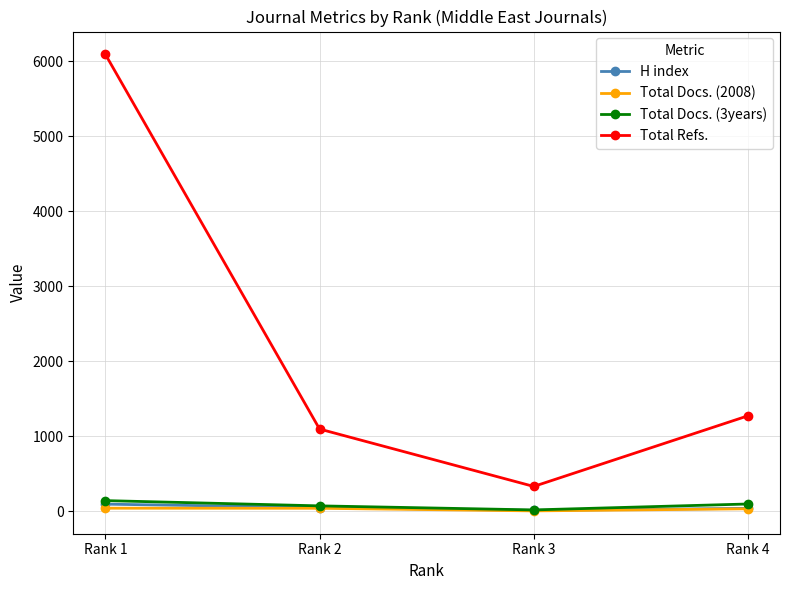

What is the lowest value of the Total Refs. series?

332